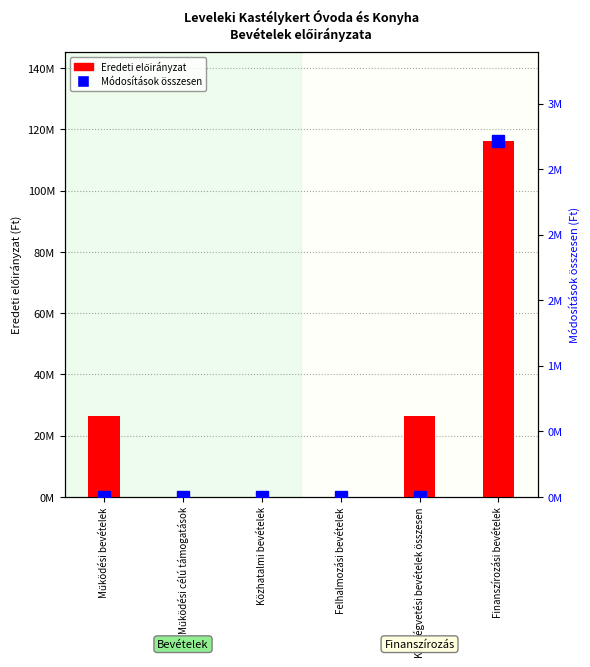

What is the label of the 1st bar from the left?

Működési bevételek